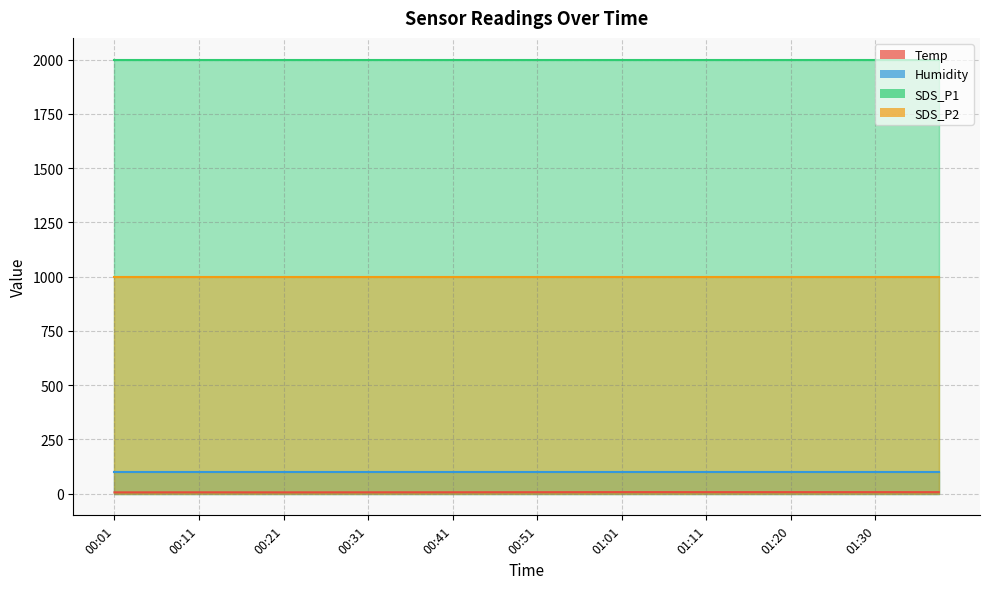

At how many categories does at least one series exceed 1793?

40